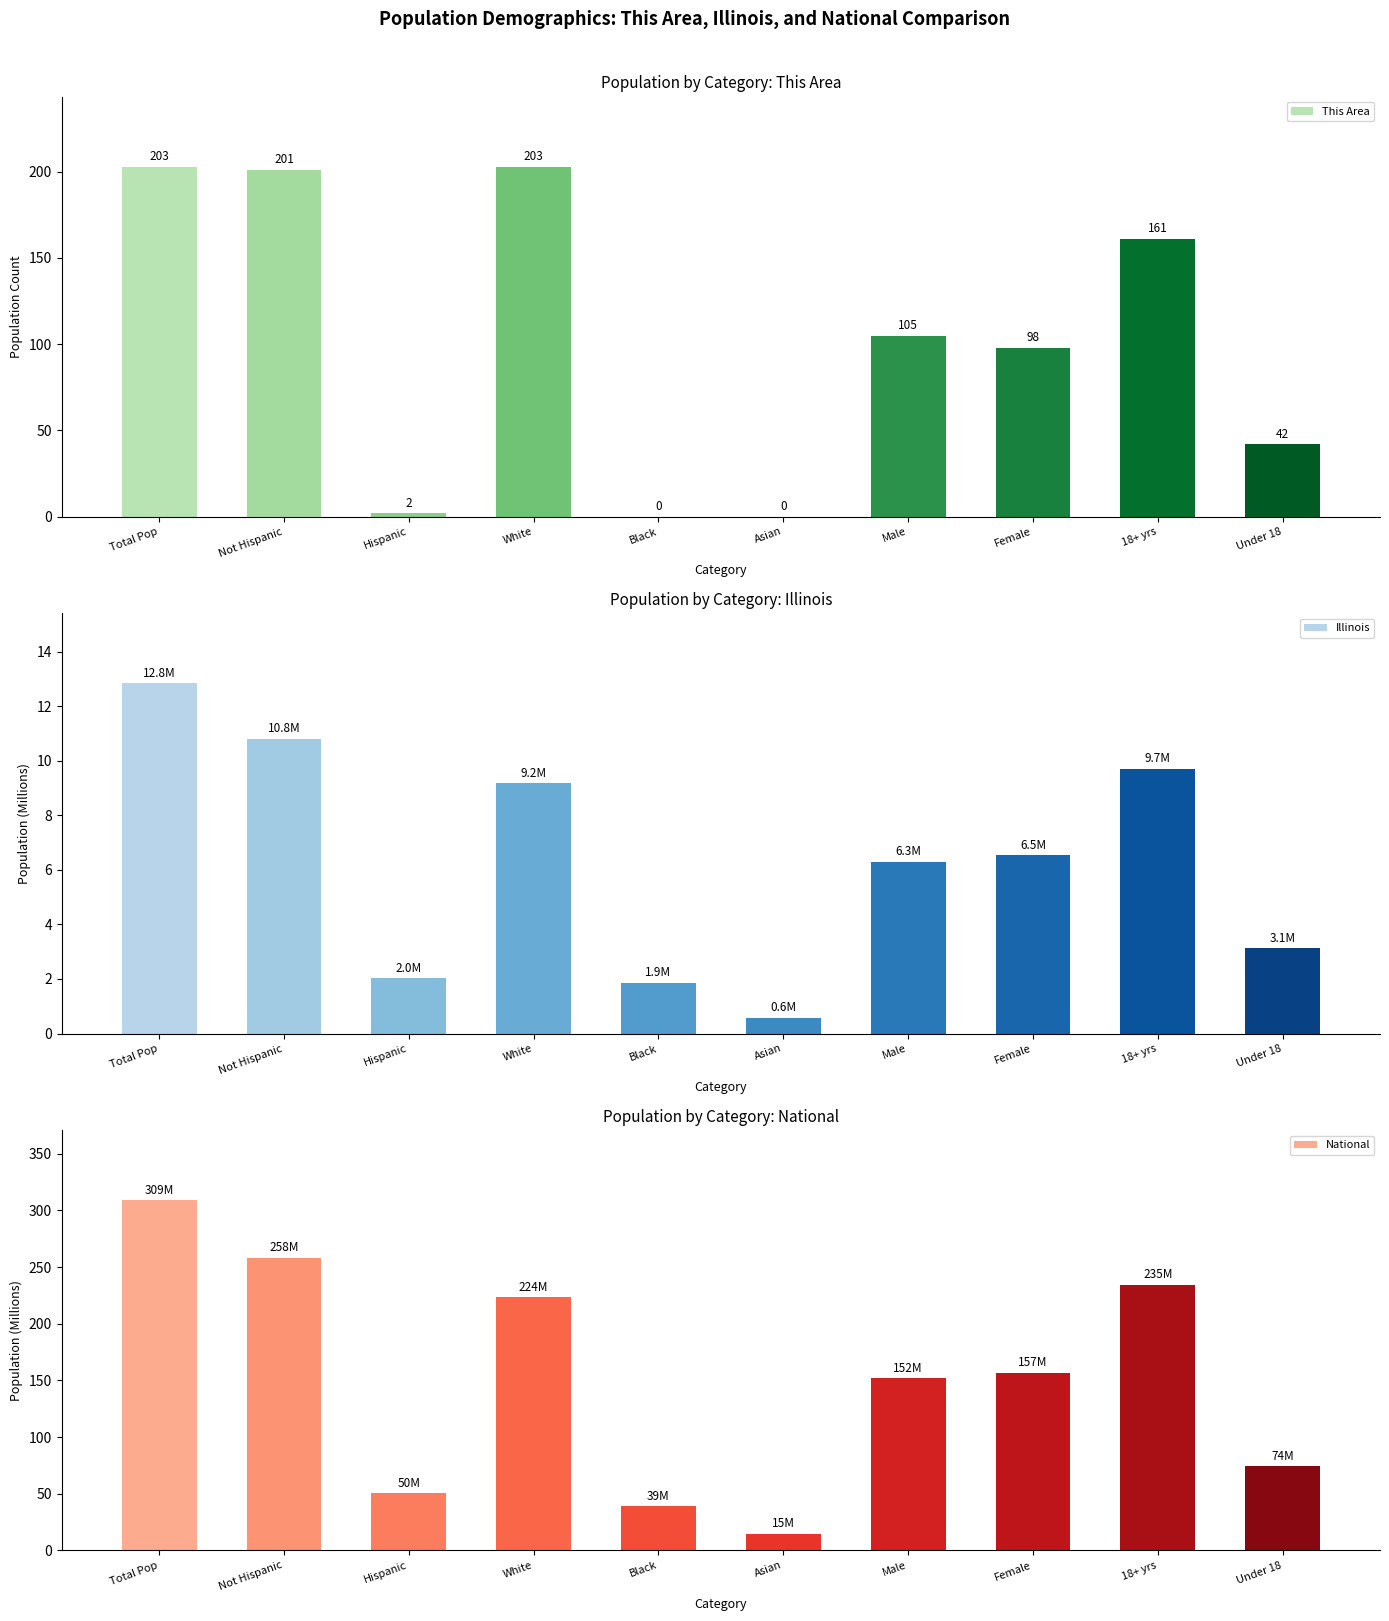

Reading left to right, list all the values displayed in this chart.

This Area: Total Pop=203.0	Not Hispanic=201.0	Hispanic=2.0	White=203.0	Black=0.0	Asian=0.0	Male=105.0	Female=98.0	18+ yrs=161.0	Under 18=42.0
Illinois: Total Pop=12.8	Not Hispanic=10.8	Hispanic=2.0	White=9.2	Black=1.9	Asian=0.6	Male=6.3	Female=6.5	18+ yrs=9.7	Under 18=3.1
National: Total Pop=308.7	Not Hispanic=258.3	Hispanic=50.5	White=223.6	Black=38.9	Asian=14.7	Male=151.8	Female=157.0	18+ yrs=234.6	Under 18=74.2